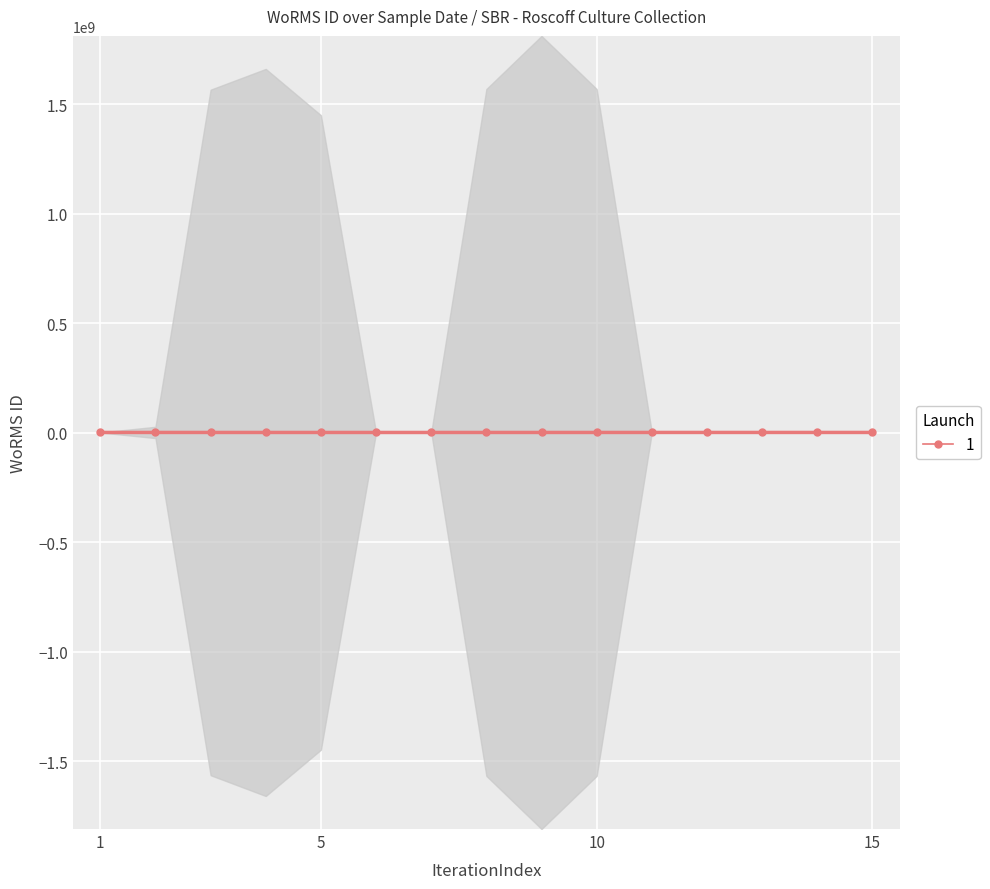

True or false: 1 has more than 0 interior local peaks.

True